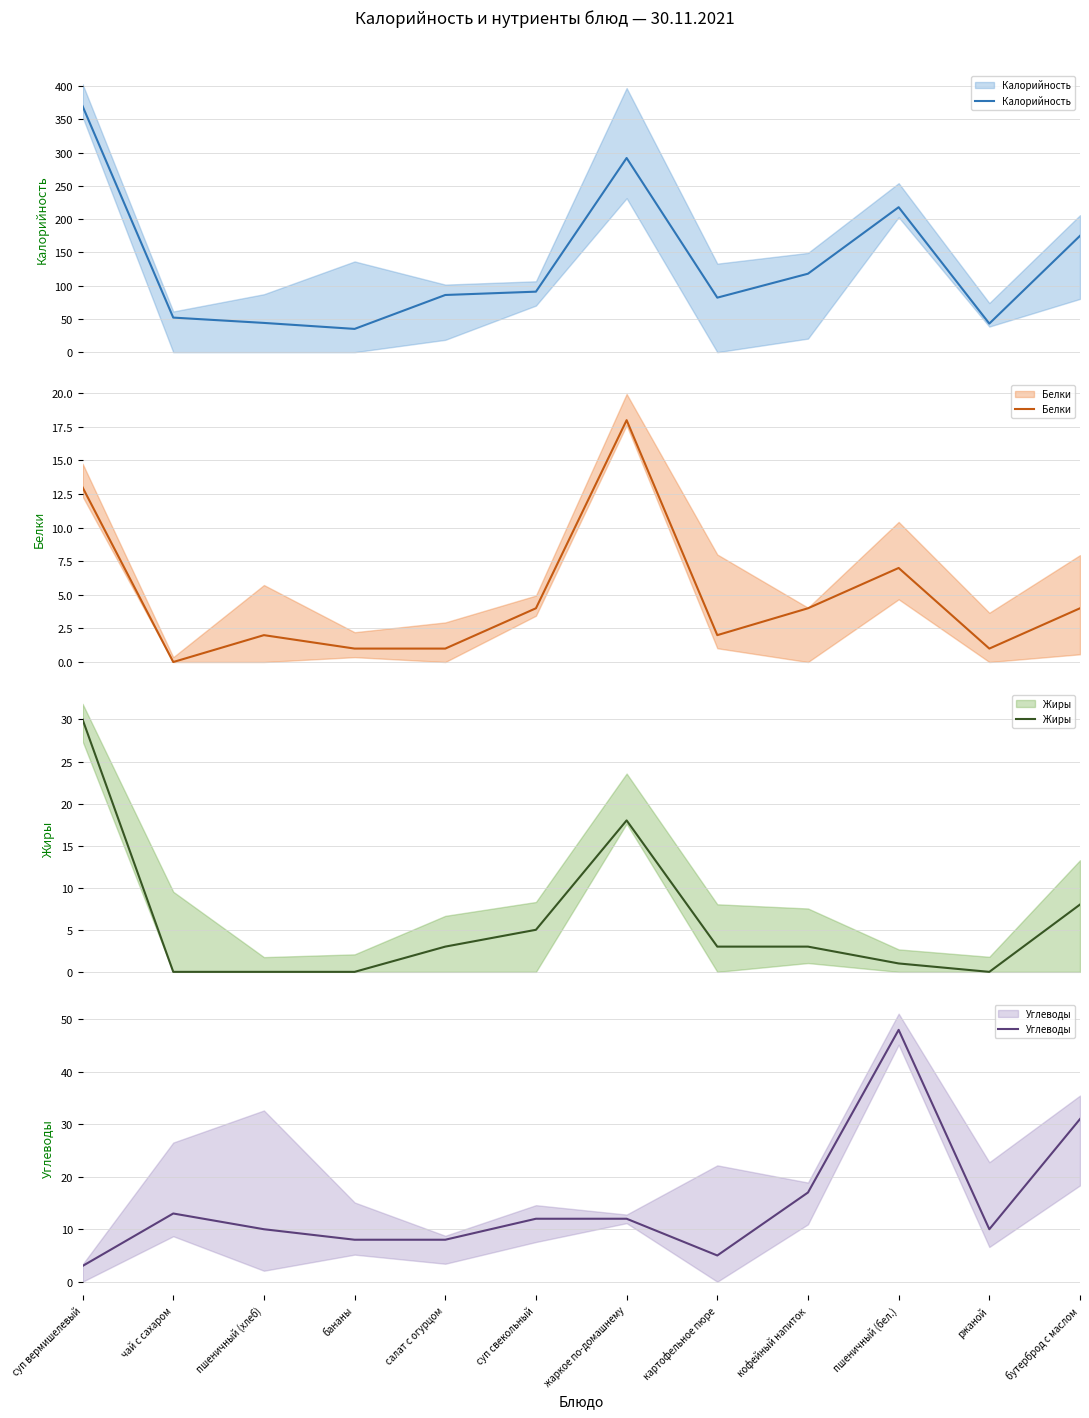

Which series has the widest spread of values?

Калорийность